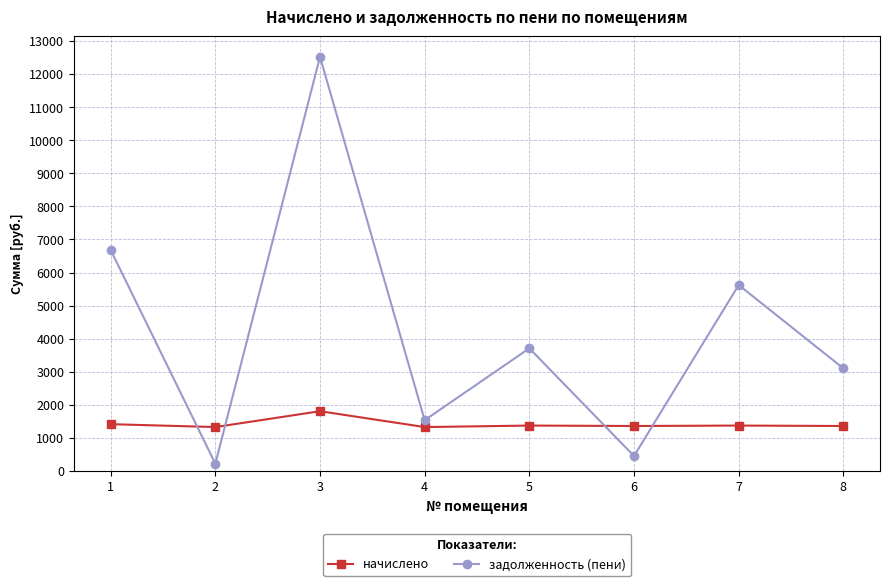

Is this an area chart (filled region under the line)?

No